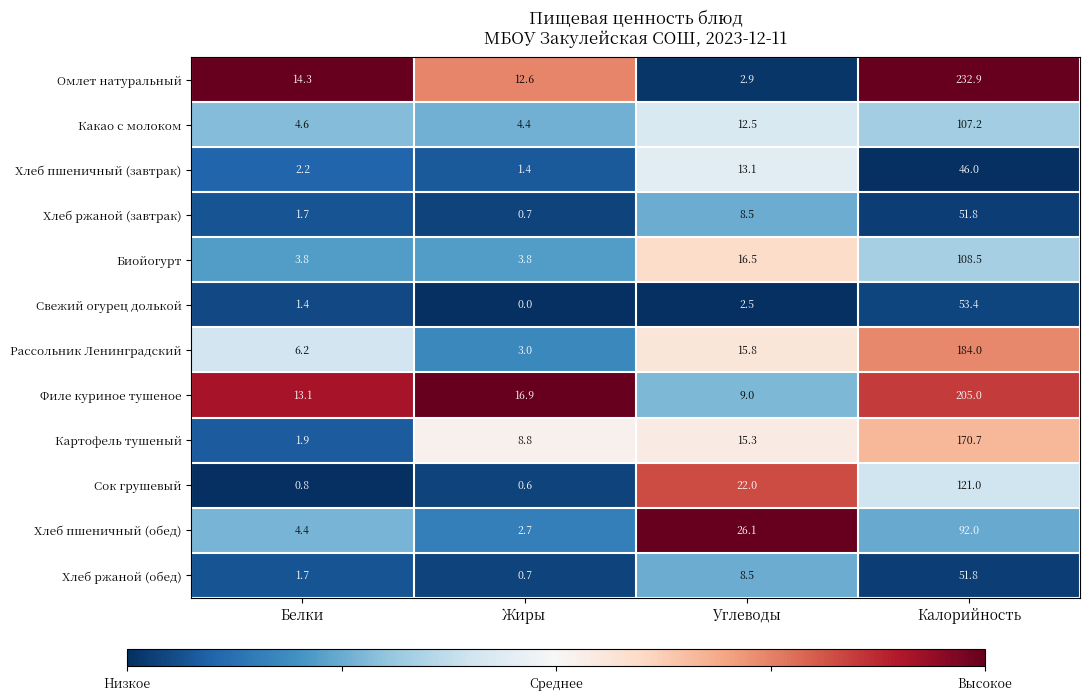

Rank the categories by Хлеб ржаной (завтрак) value from highest to lowest.

Калорийность, Углеводы, Белки, Жиры